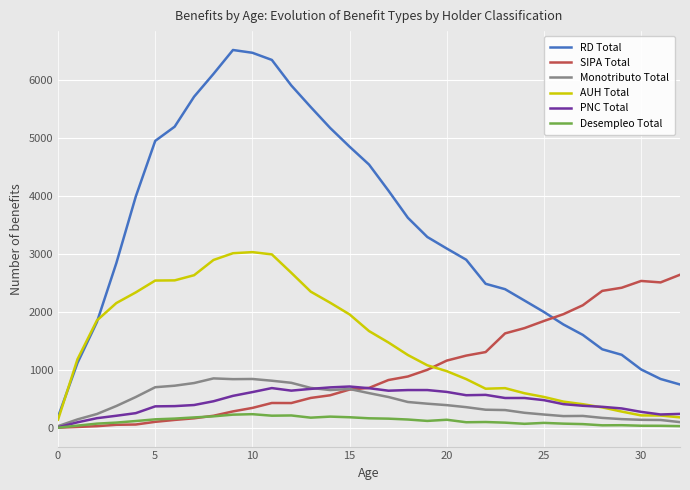

What are all the series names shown in the legend?

RD Total, SIPA Total, Monotributo Total, AUH Total, PNC Total, Desempleo Total